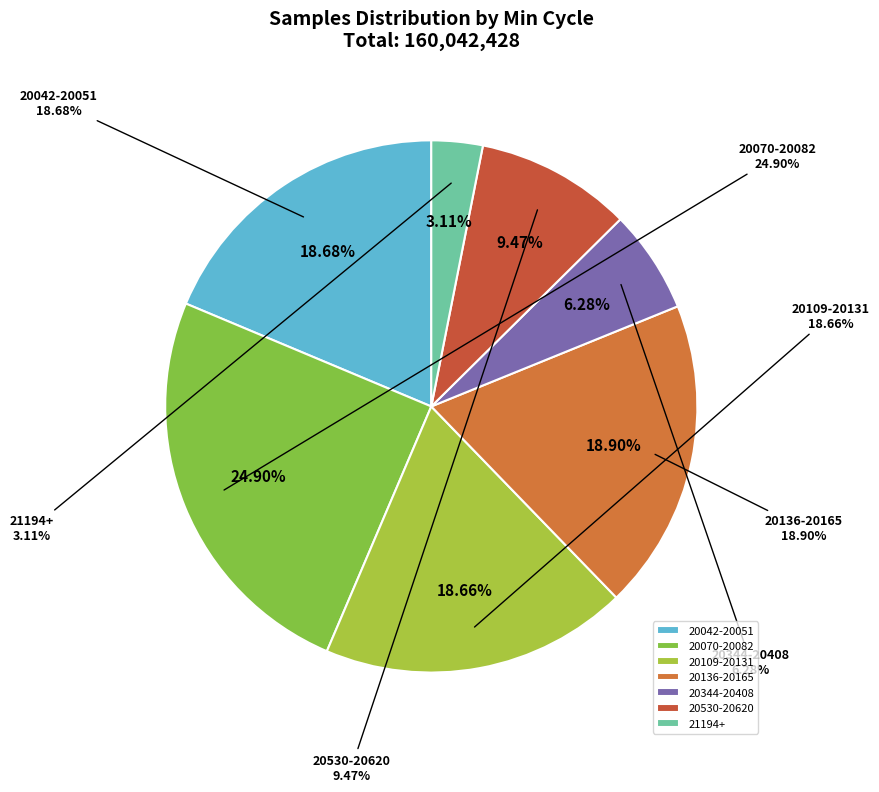

Is it true that 20051 is 22% of the pie?

False